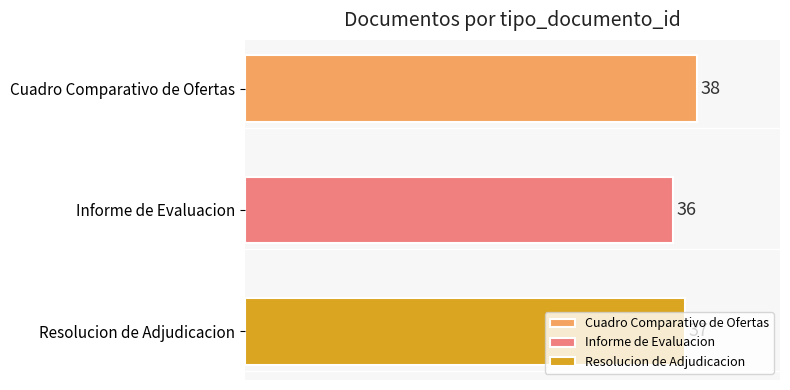

Count the values in the range 36 to 38.

3